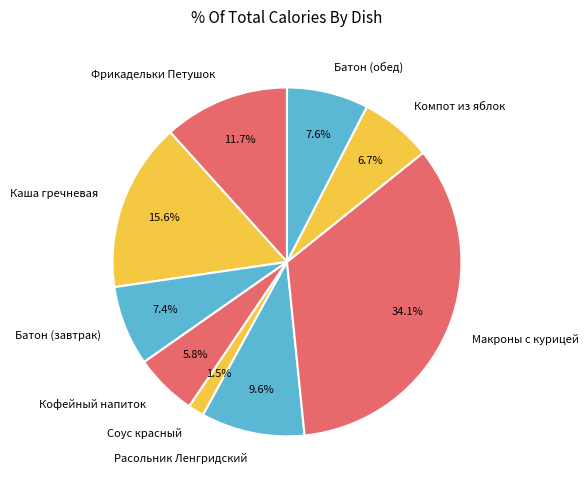

How much of the chart is everything except Расольник Ленгридский?

90.4%